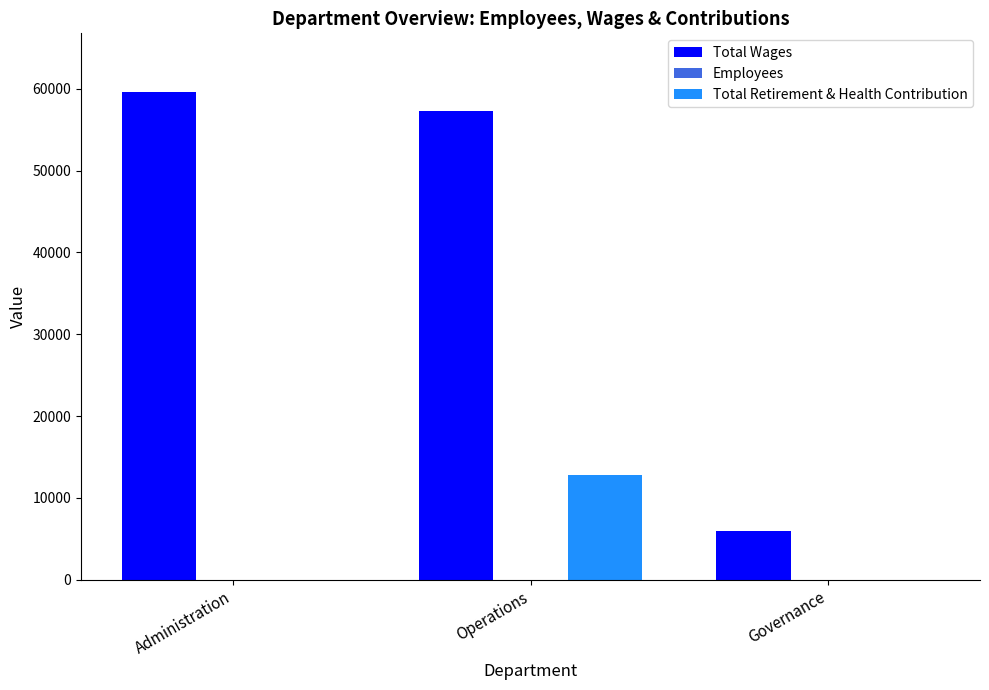

At which label is Total Wages closest to 32809?

Operations